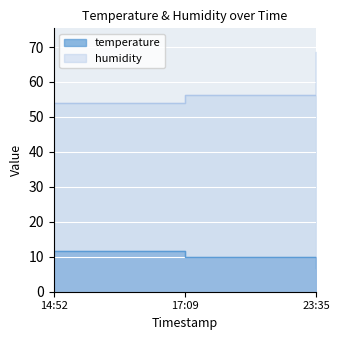

Which series changed the most between 17:09 and 23:35?

humidity